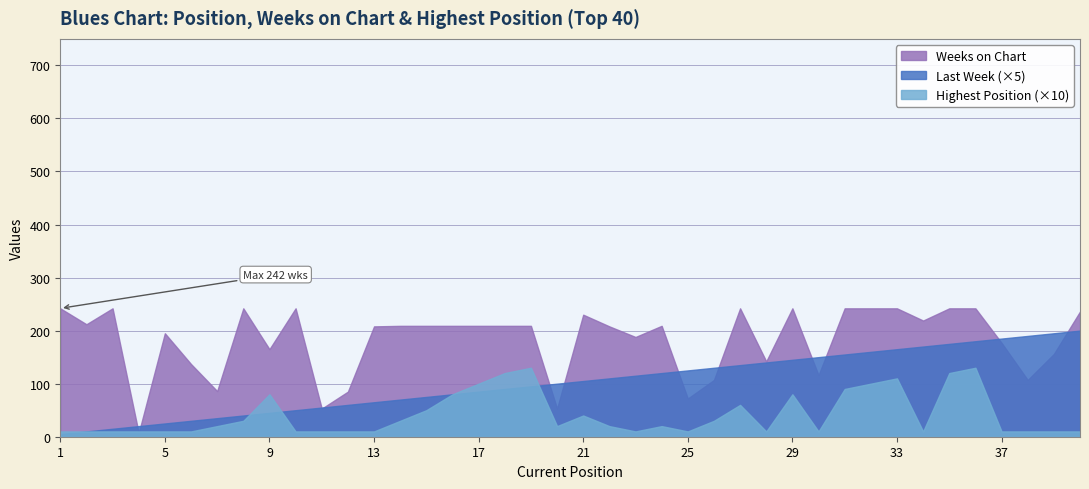

How many series are shown in this chart?

3